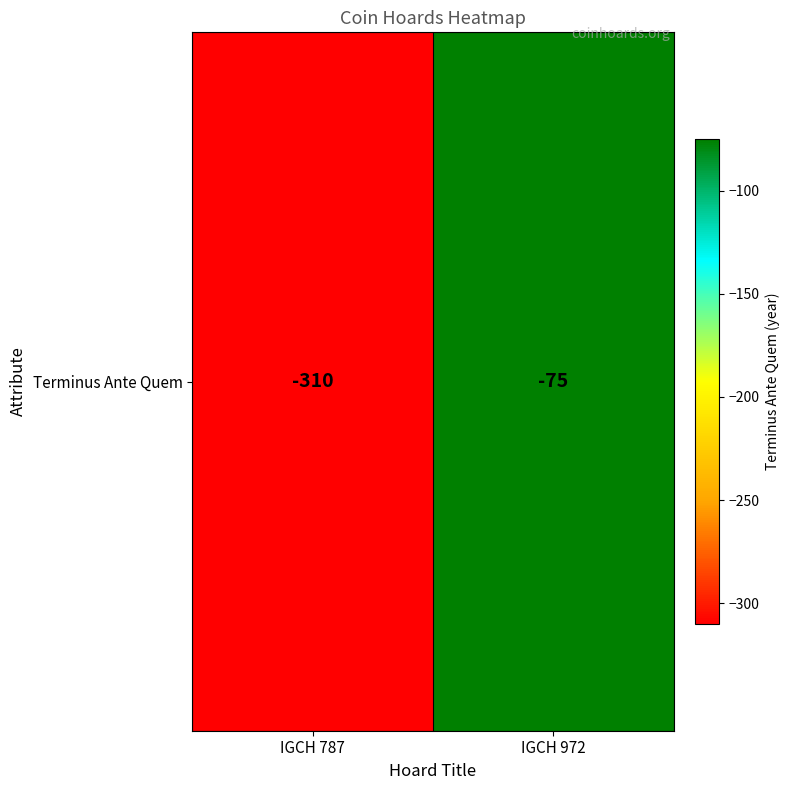

At which category does the chart reach its peak across all series?

IGCH 972